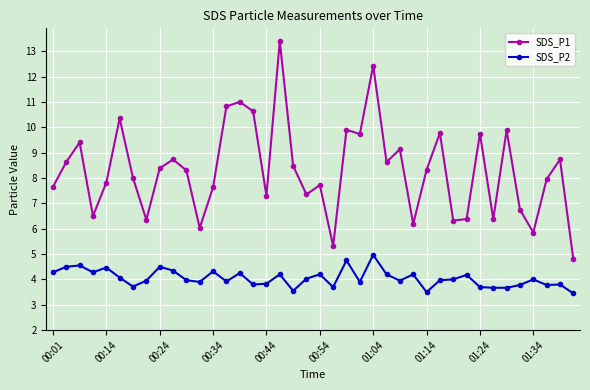

List the series in order of their overall mean, lowest first.

SDS_P2, SDS_P1